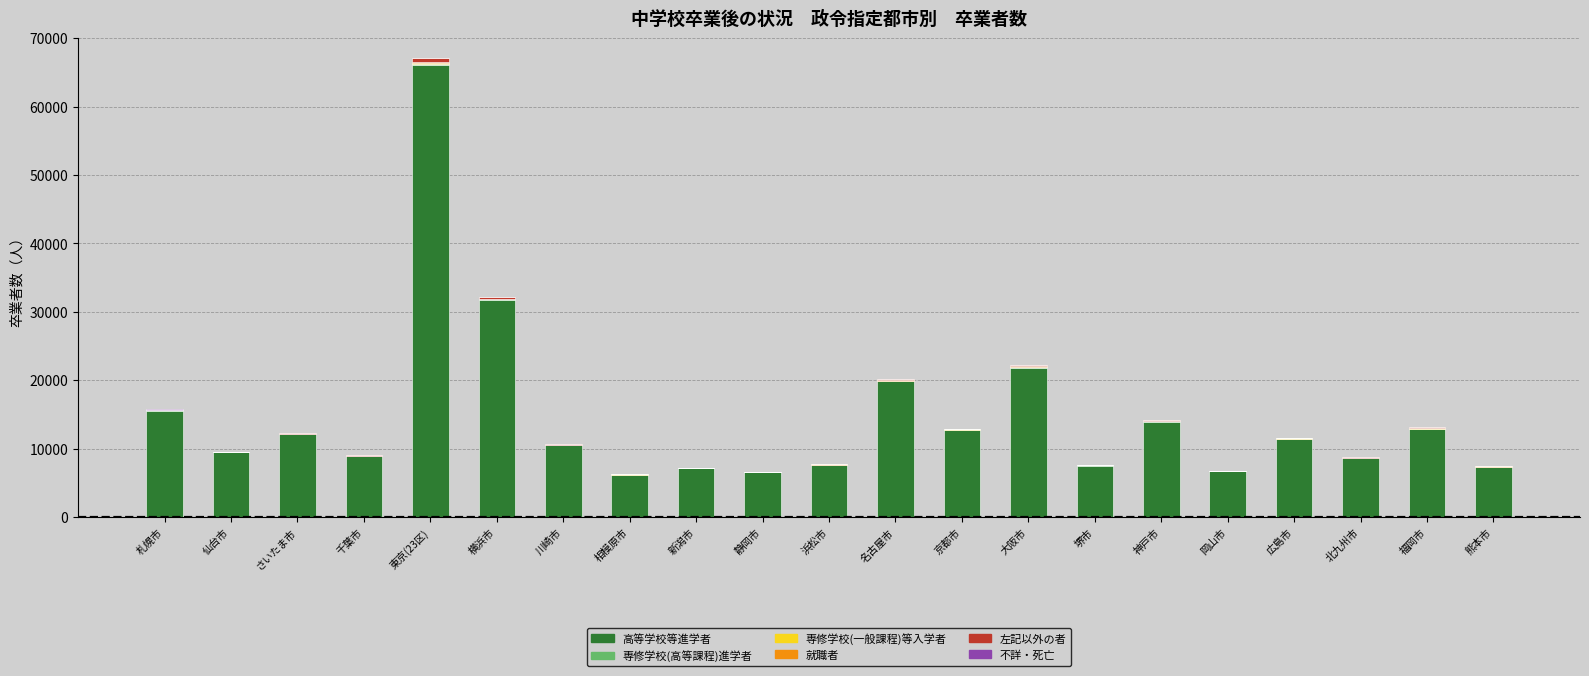

At which category is the sum across all series the highest?

東京(23区)